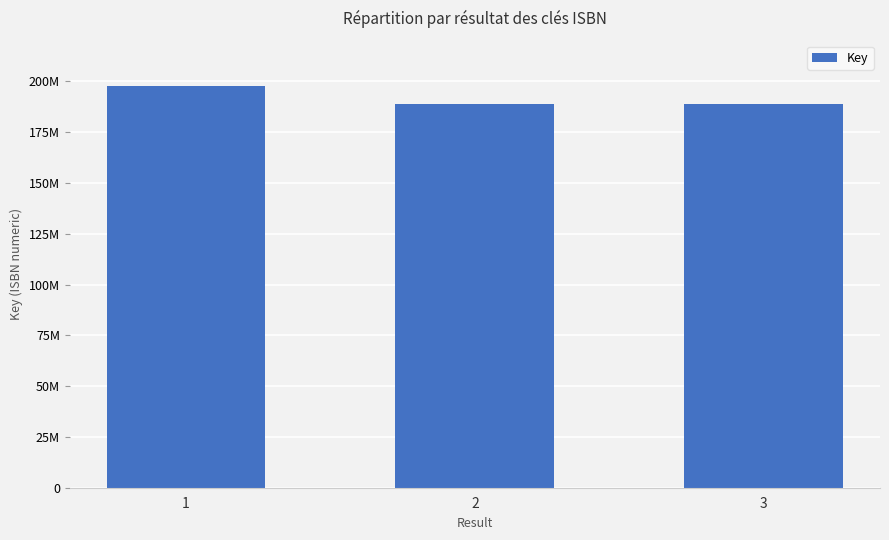

What is the value of the 1st bar from the left?

197892338